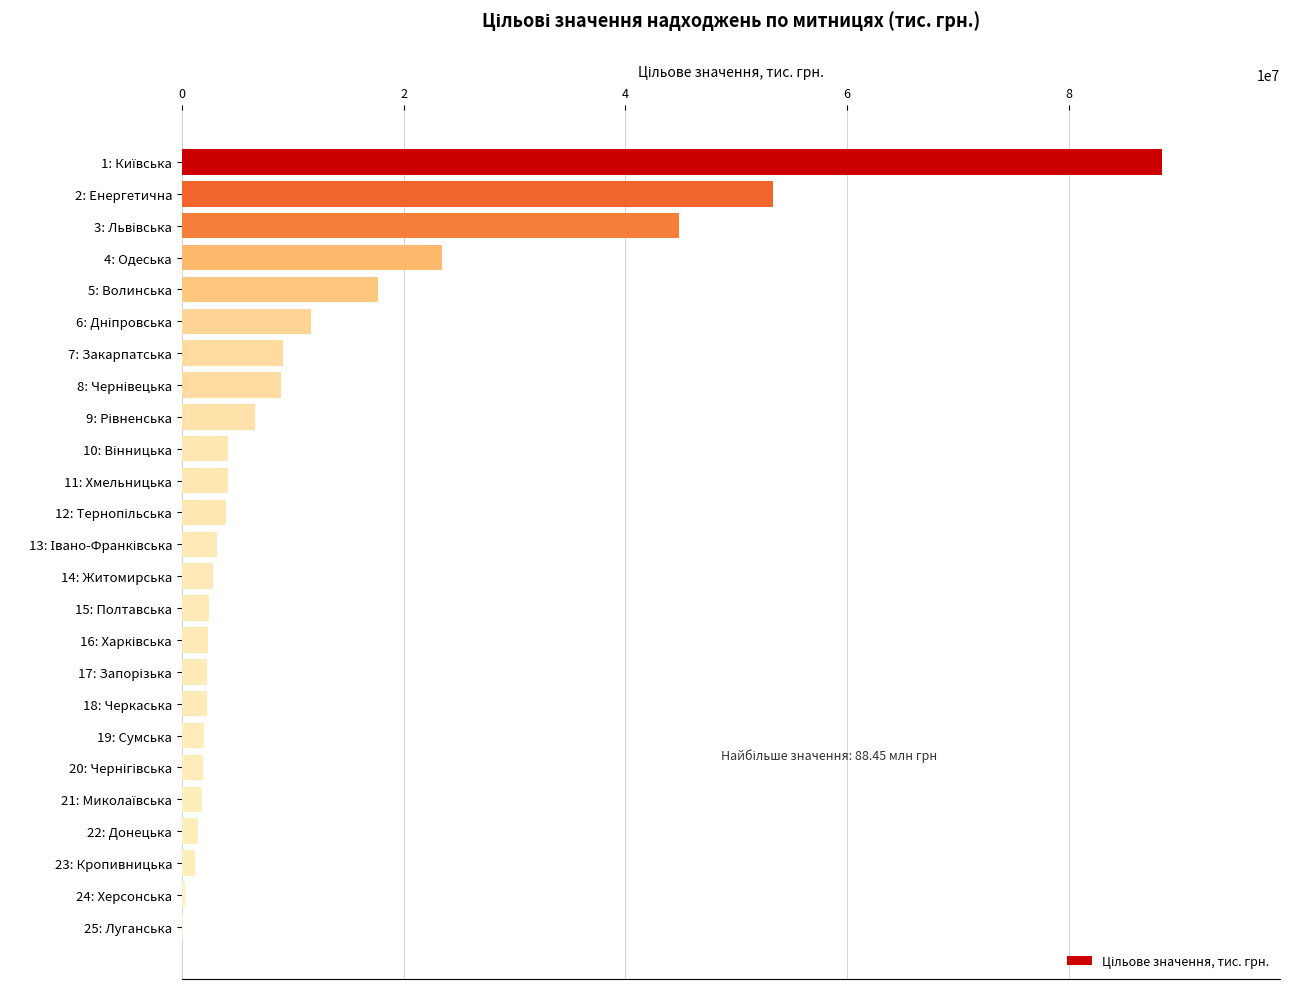

The value at 5: Волинська is 5934935.6. True or false?

False